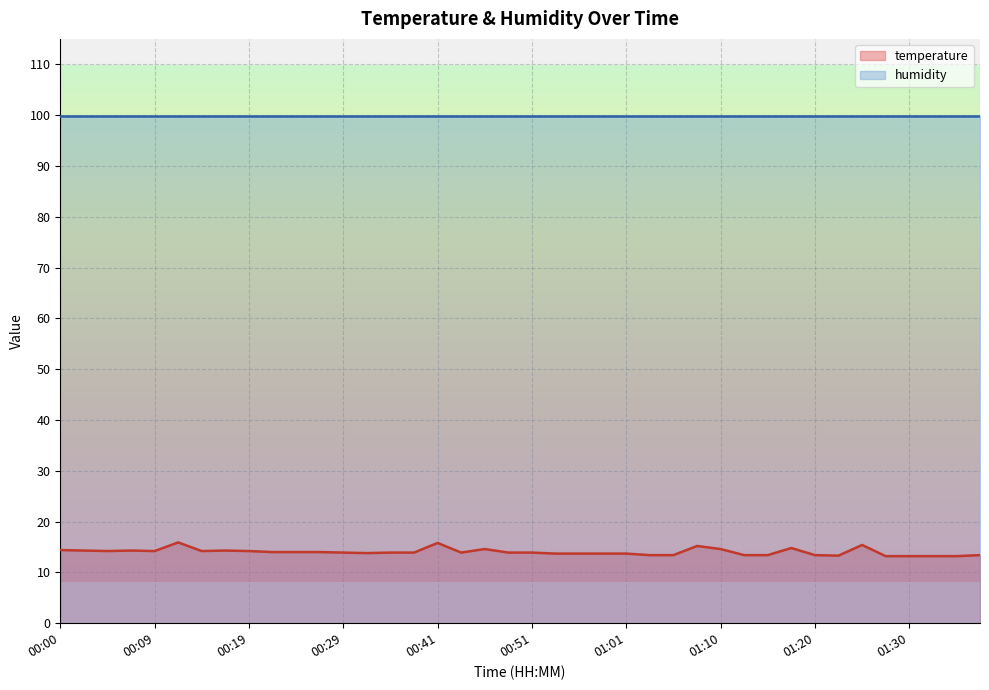

List the labels in order of value, smallest first.

01:28, 01:30, 01:32, 01:35, 01:23, 01:03, 01:06, 01:13, 01:15, 01:20, 01:37, 00:53, 00:56, 00:58, 01:01, 00:34, 00:29, 00:36, 00:39, 00:44, 00:48, 00:51, 00:22, 00:24, 00:26, 00:05, 00:09, 00:14, 00:19, 00:02, 00:07, 00:17, 00:00, 00:46, 01:10, 01:18, 01:08, 01:25, 00:41, 00:12